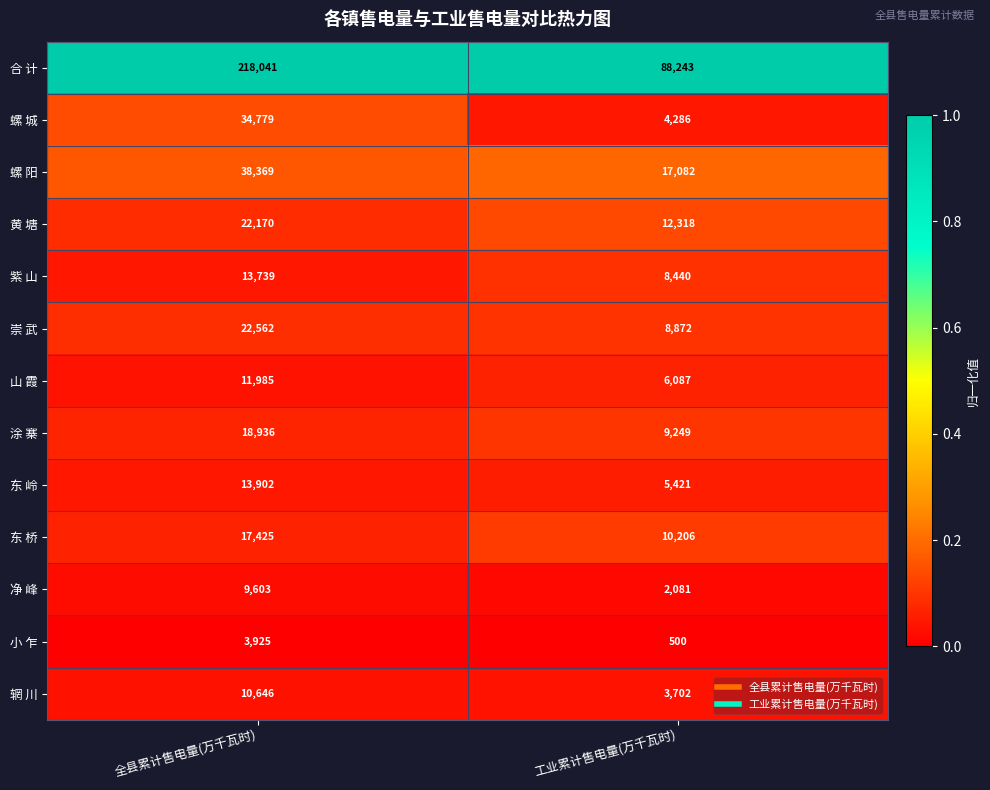

Where is 小 乍 nearest to the value 2212?

工业累计售电量(万千瓦时)